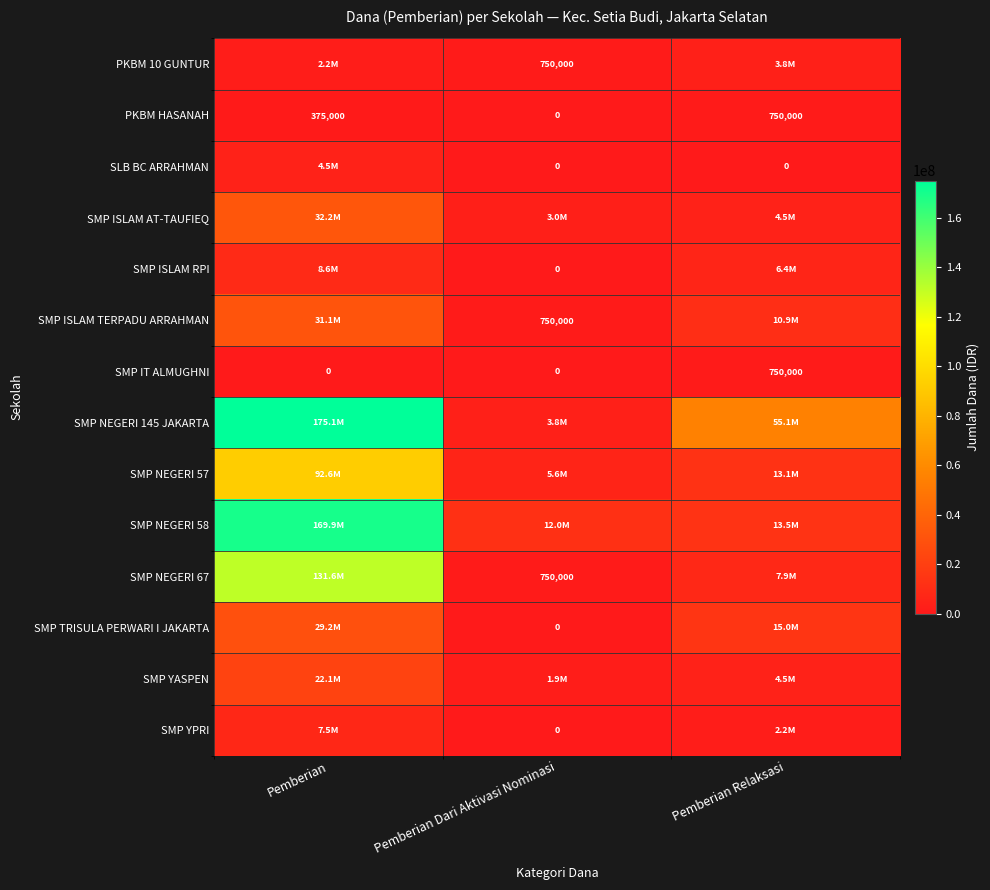

Between Pemberian and Pemberian Dari Aktivasi Nominasi, which is larger?

Pemberian